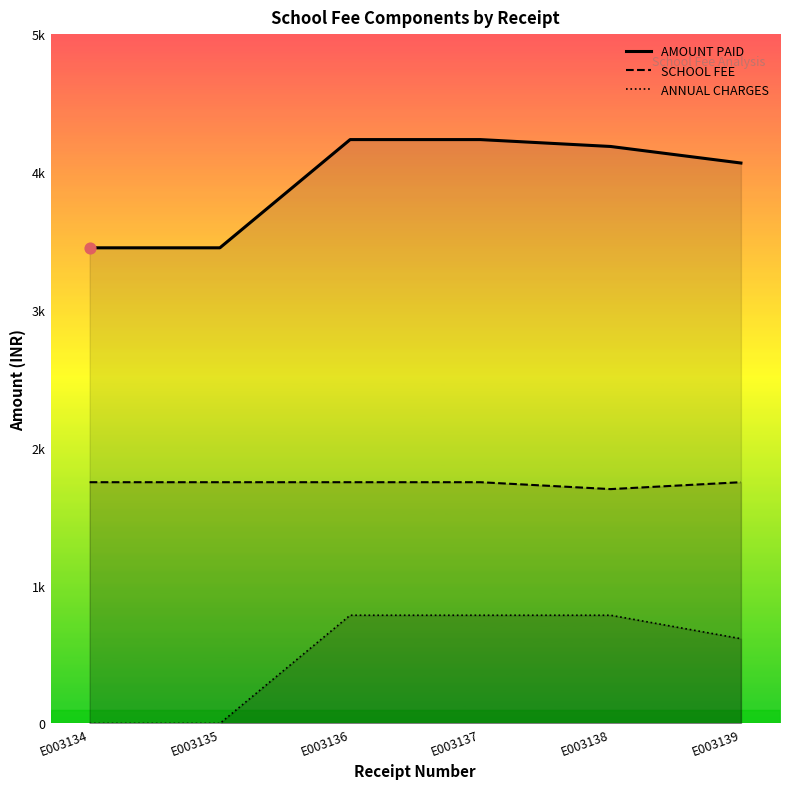

At how many categories does at least one series exceed 3784?

4